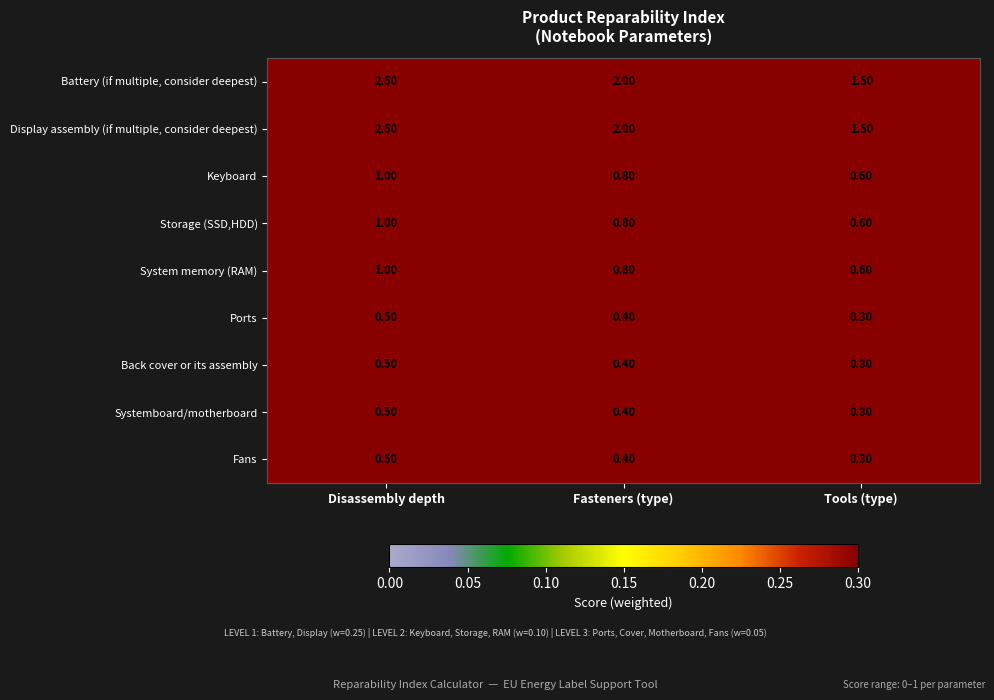

What is the average value of the Back cover or its assembly series?

0.4